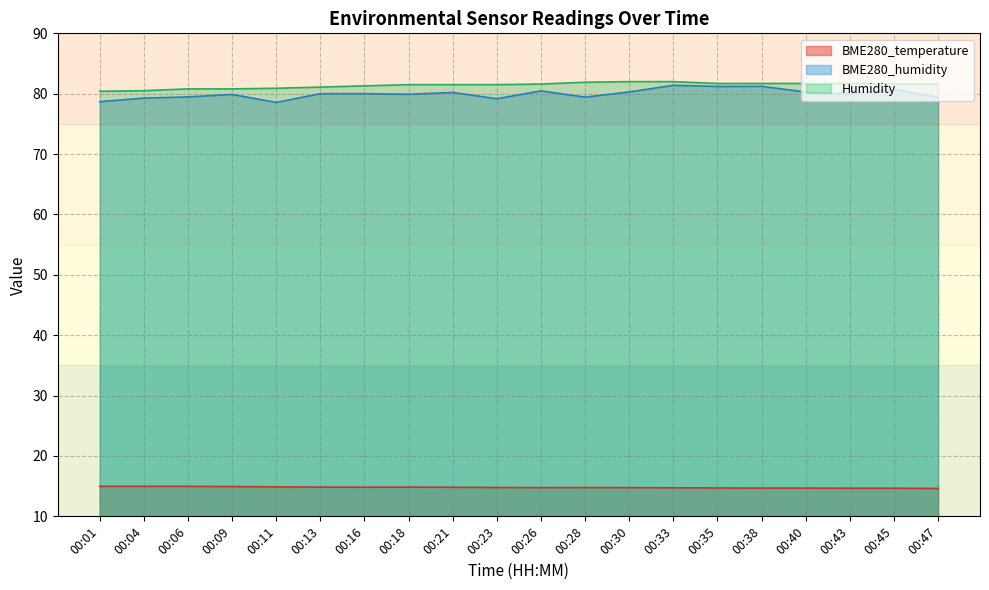

What is the smallest value displayed?

14.6